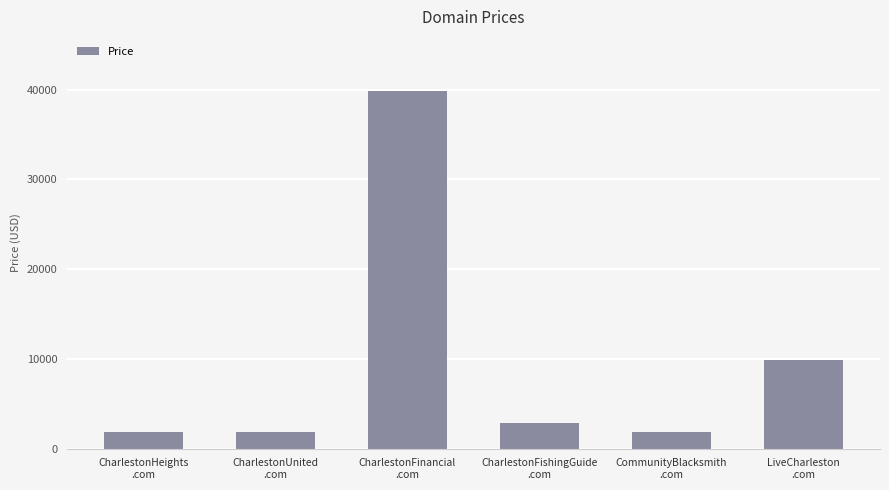

What is the smallest value displayed?

1888